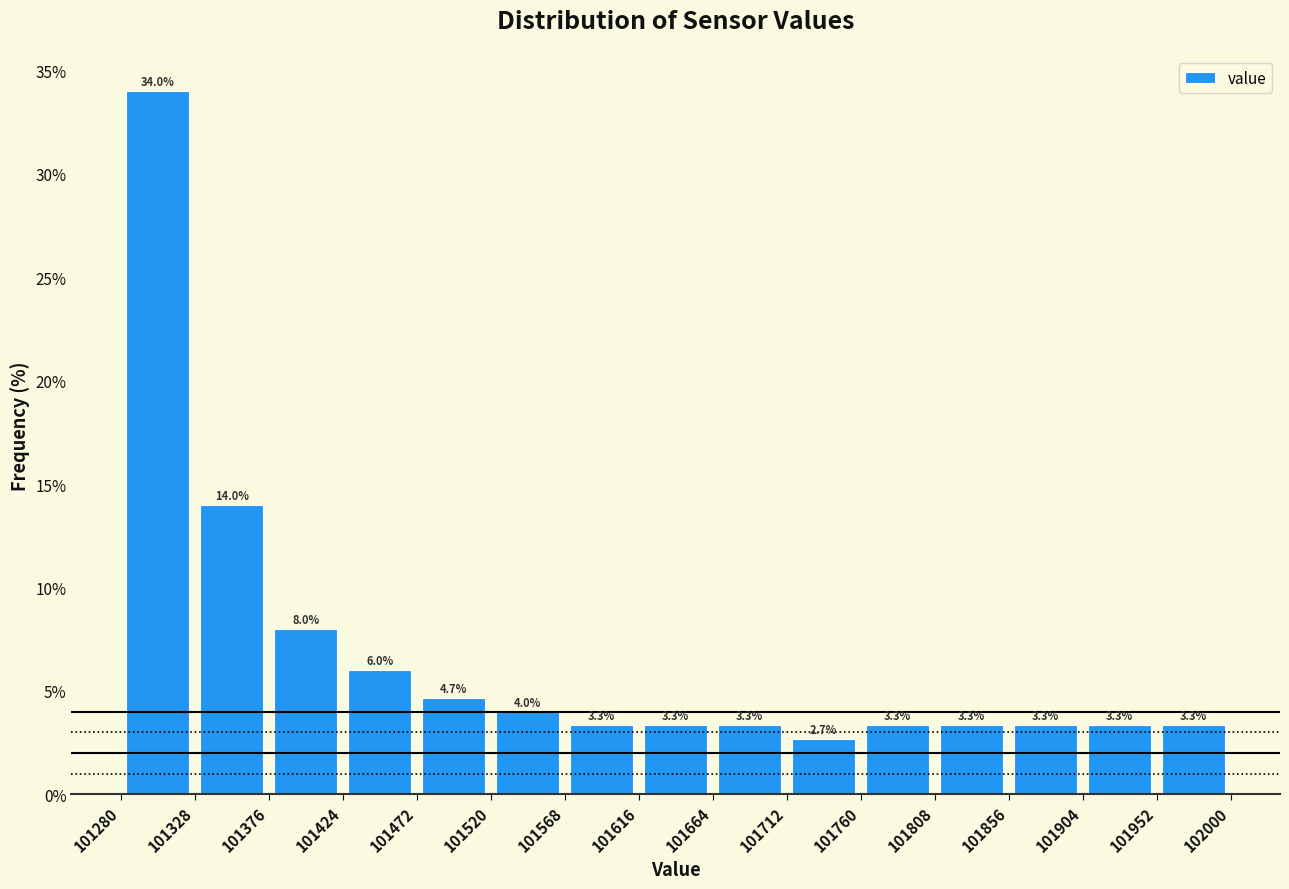

How tall is the bar that spans 101808 to 101856 on the x-axis?

3.3